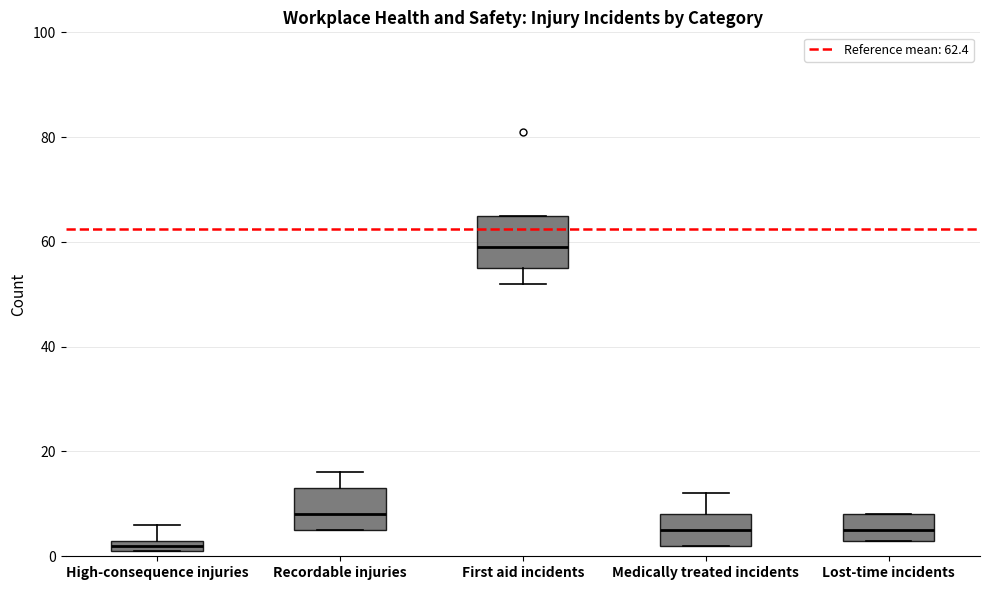

Comparing the boxes themselves (not the whiskers), which one is the tallest?

First aid incidents